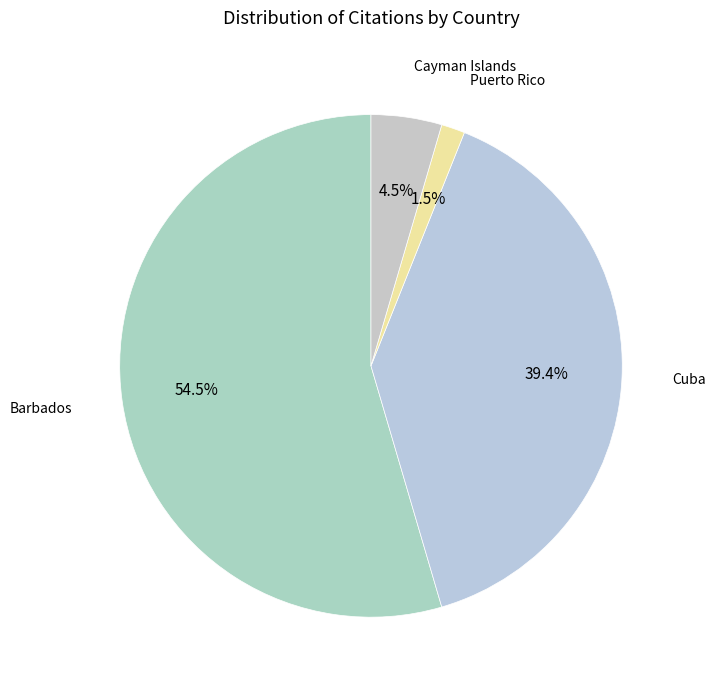

To the nearest percent, what is the difference between the largest and smallest slice percentages?

53%